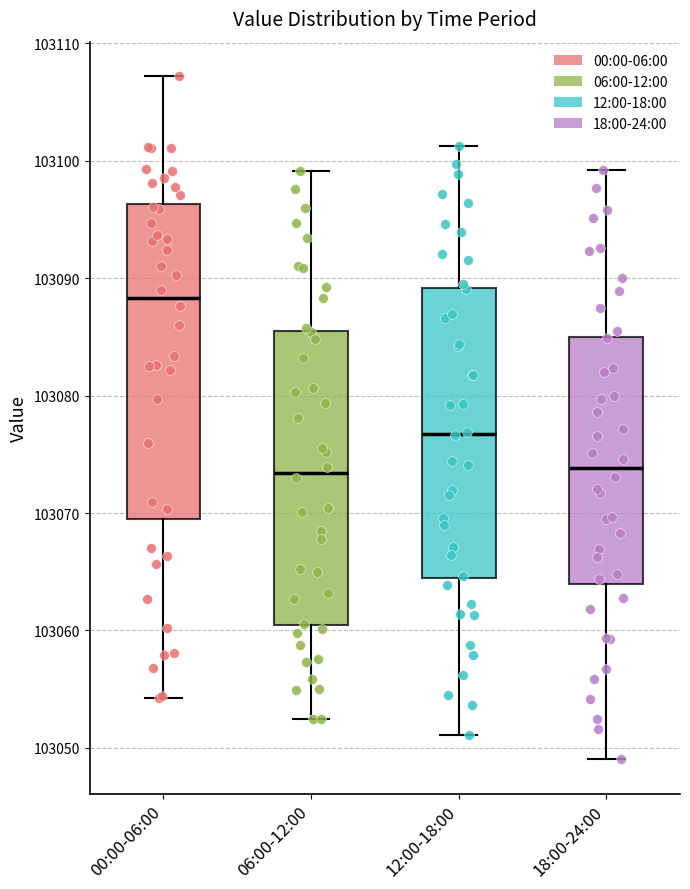

Where is the upper edge of the box for 06:00-12:00 on the y-axis? The values are not printed on the chart, so give them approximately, as read against the axis.

103086